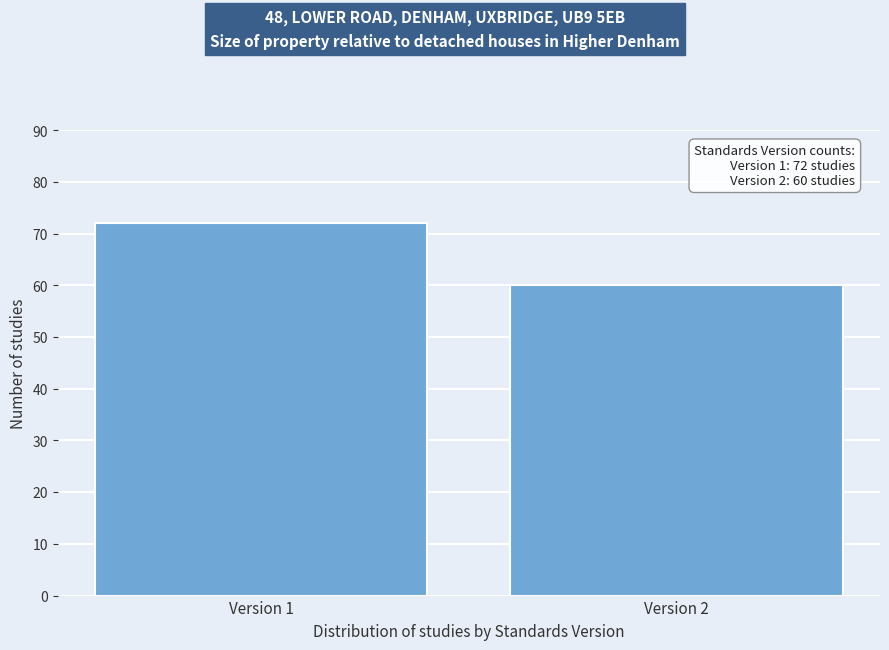

Reading left to right, list all the values displayed in this chart.

72	60